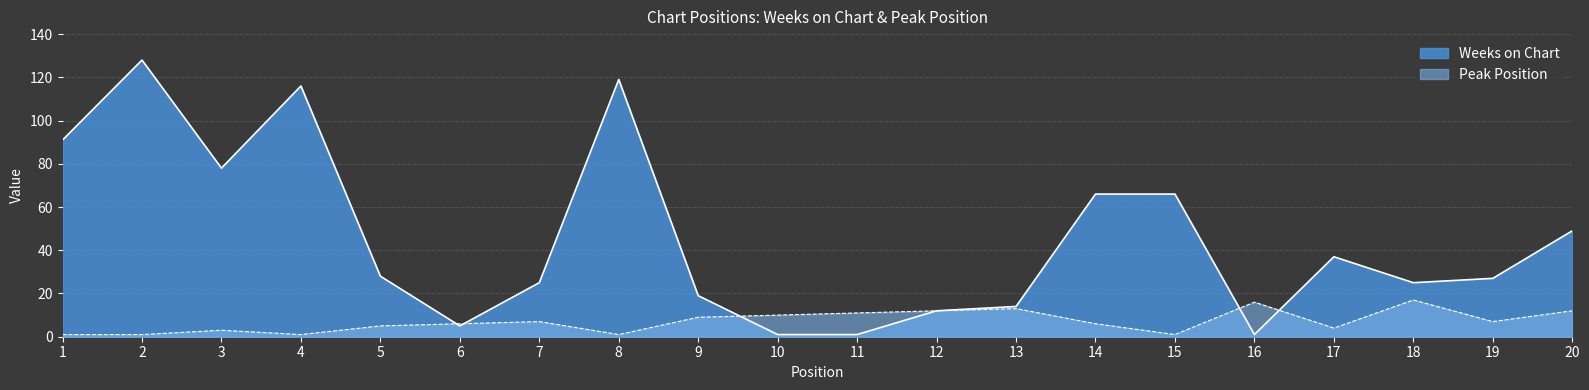

The Peak Position series shows 2 at 17. True or false?

False